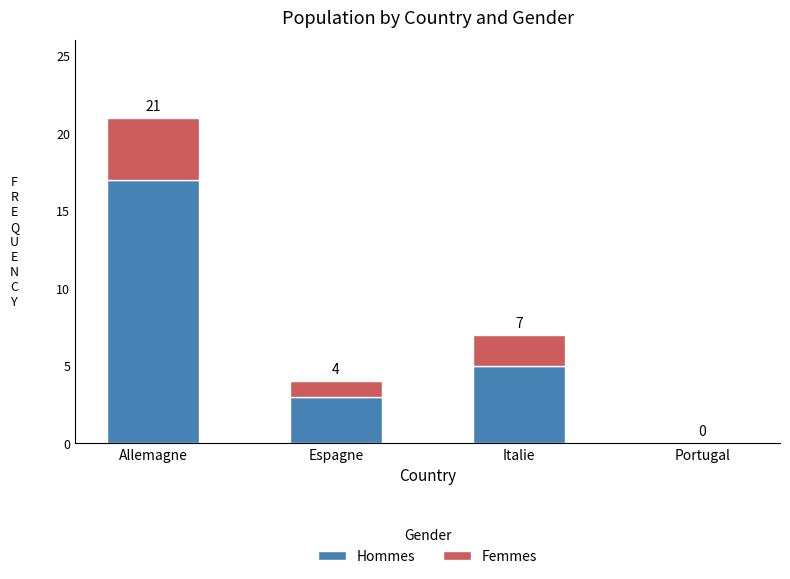

What value does the Hommes series have at Allemagne, to the nearest 5?

15